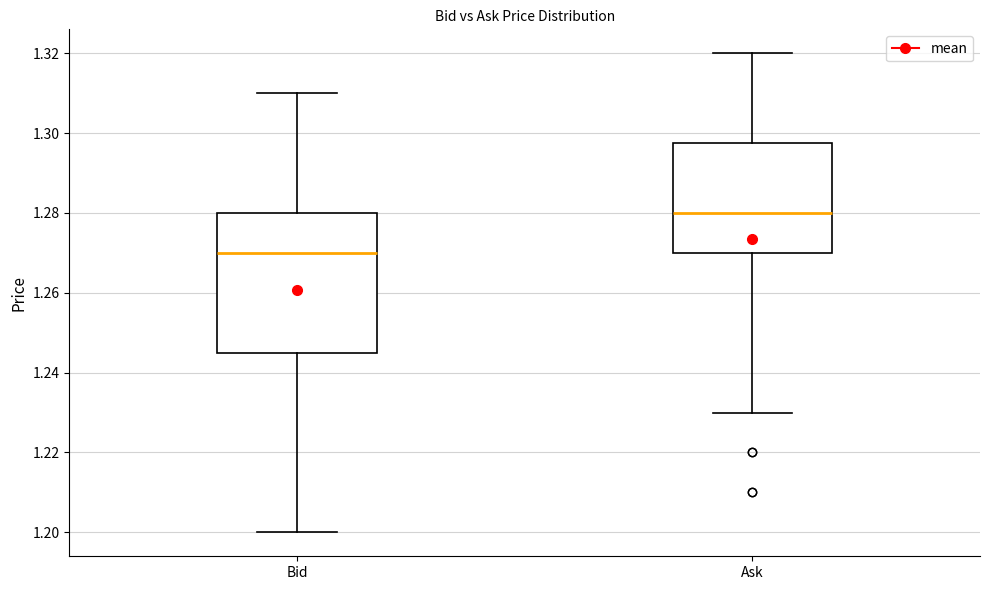

Which box has the highest median line?

Ask